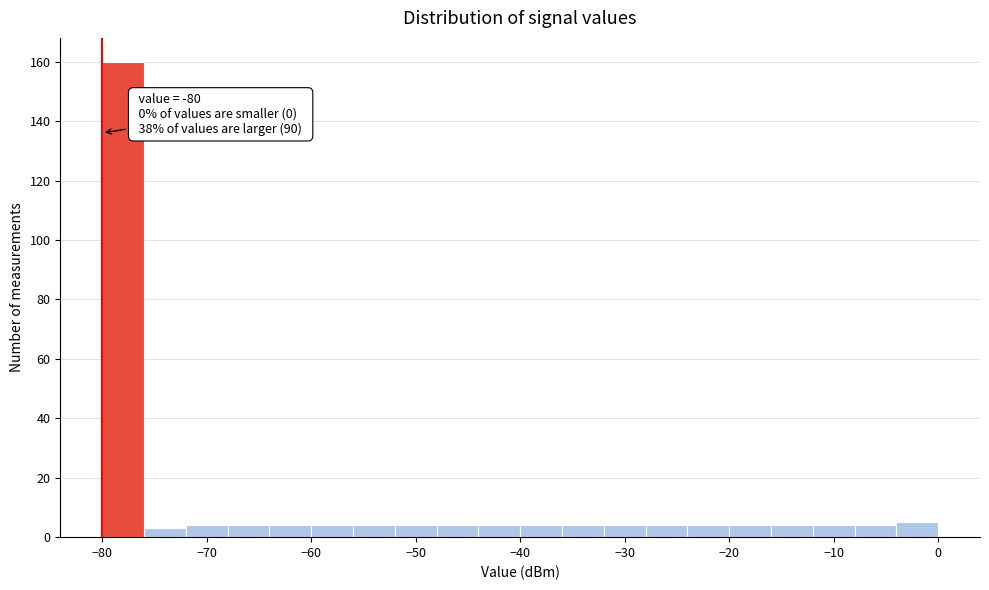

Over which range of the x-axis is the bar tallest?

-80 to -76